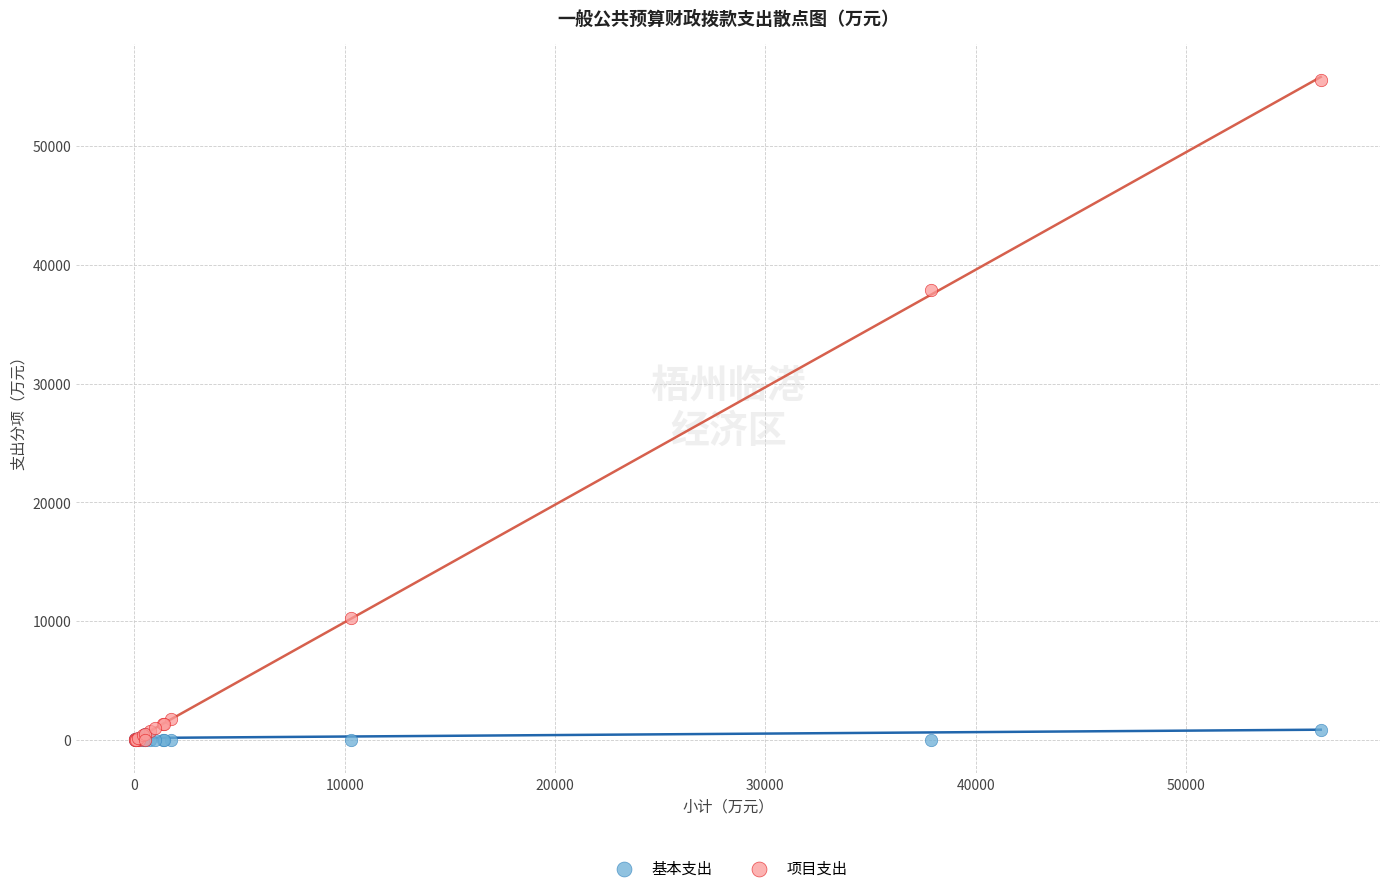

Across all series, what Y value is closest to 27768?

37860.5